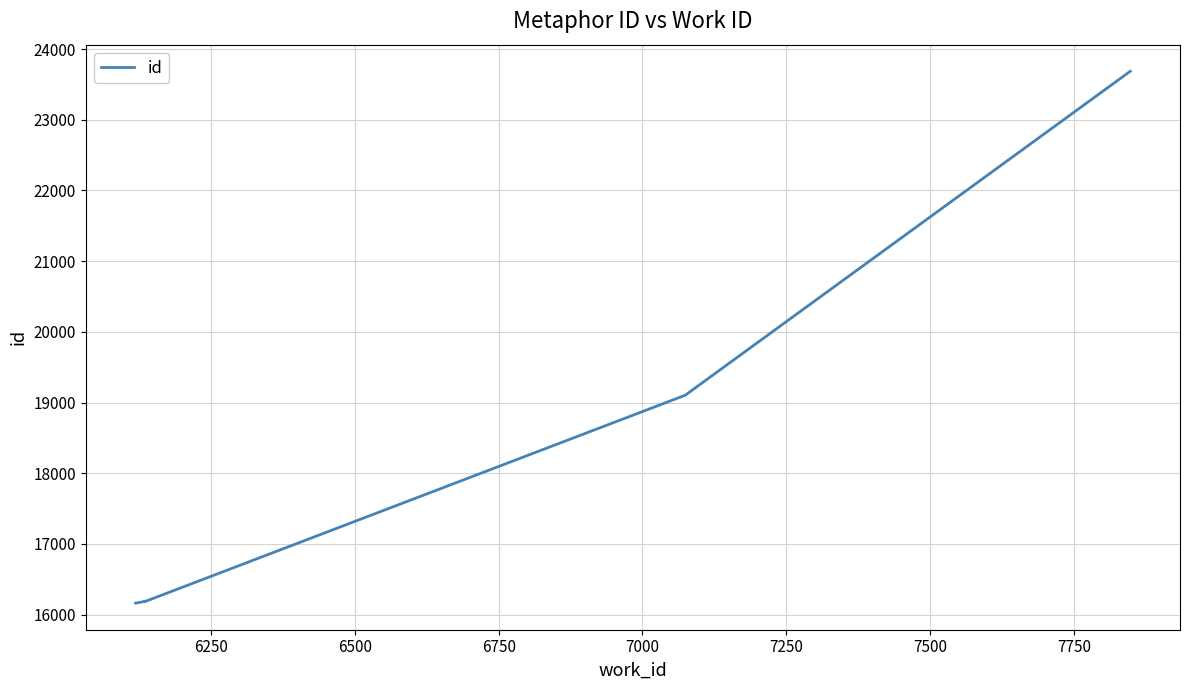

Reading left to right, list all the values displayed in this chart.

16162	16186	16187	16188	16189	16190	19105	19106	19107	23686